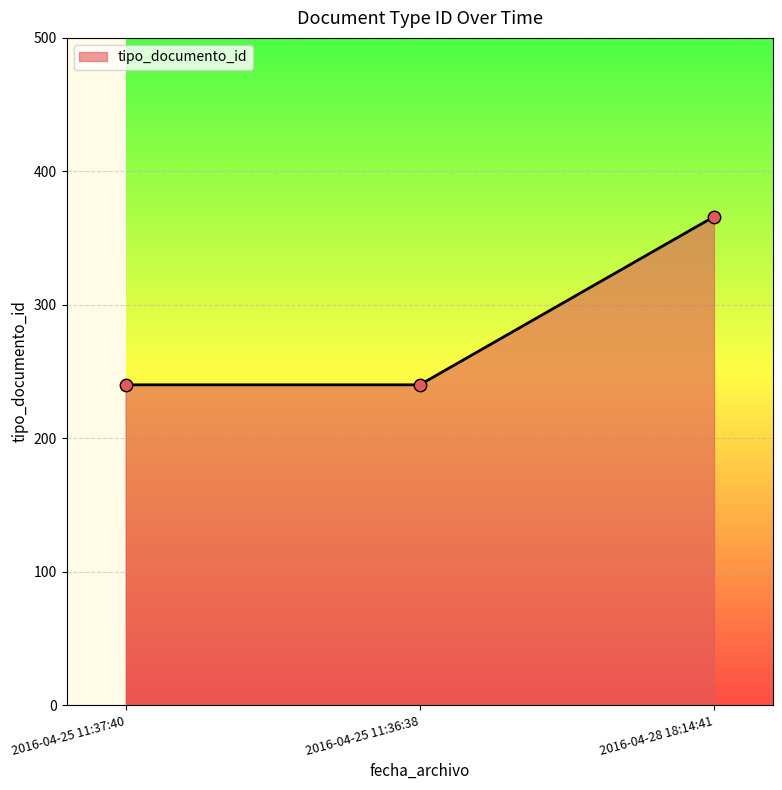

What is the ratio of the value at 2016-04-25 11:36:38 to the value at 2016-04-28 18:14:41?

0.7